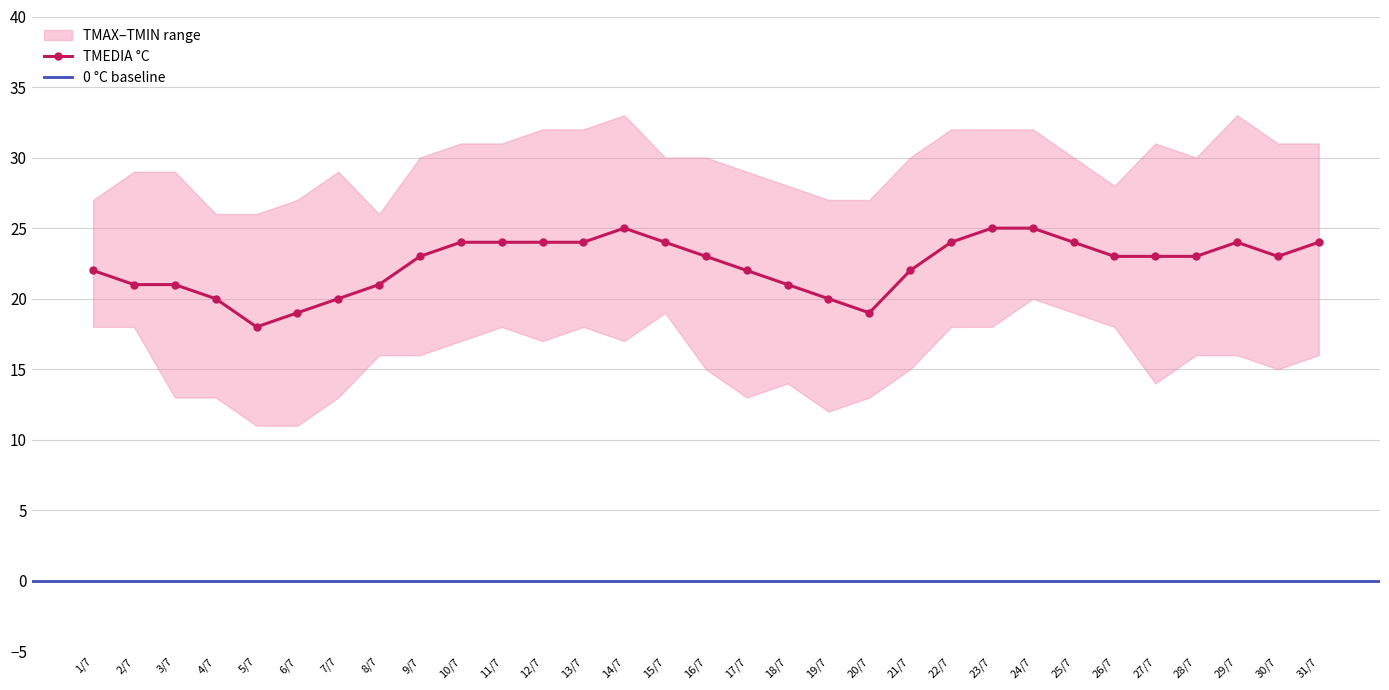

How many data points in TMAX °C are above 30?

12